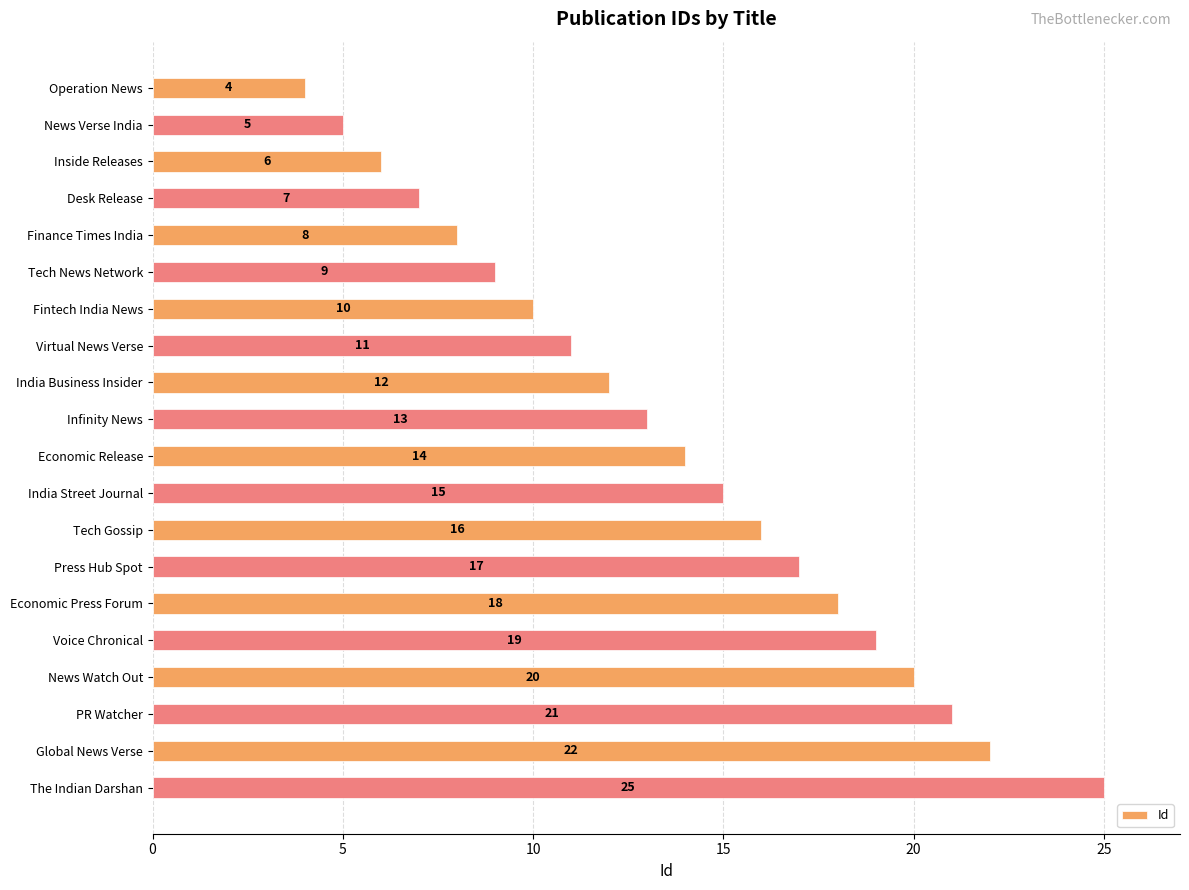

What is the label of the 4th bar from the top?

Desk Release